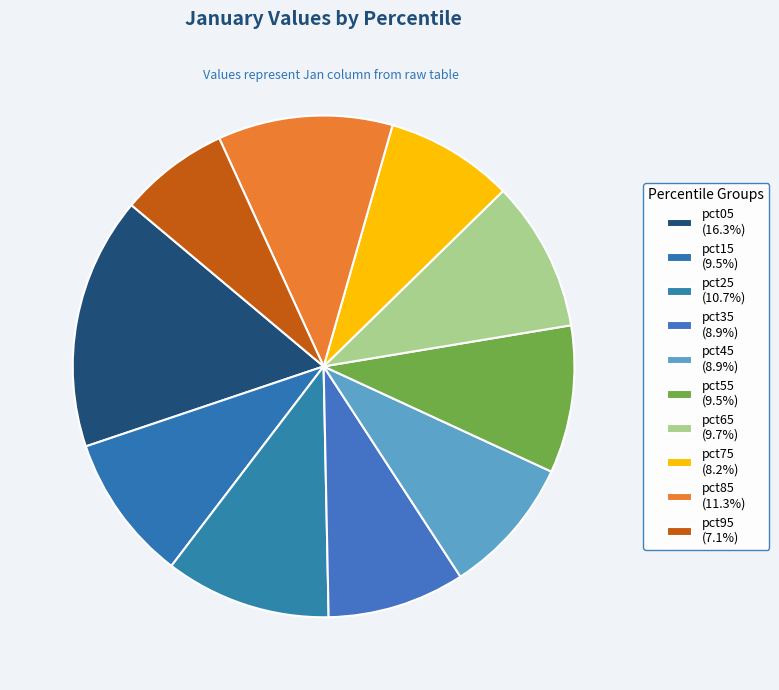

Count the number of slices in the pie.

10